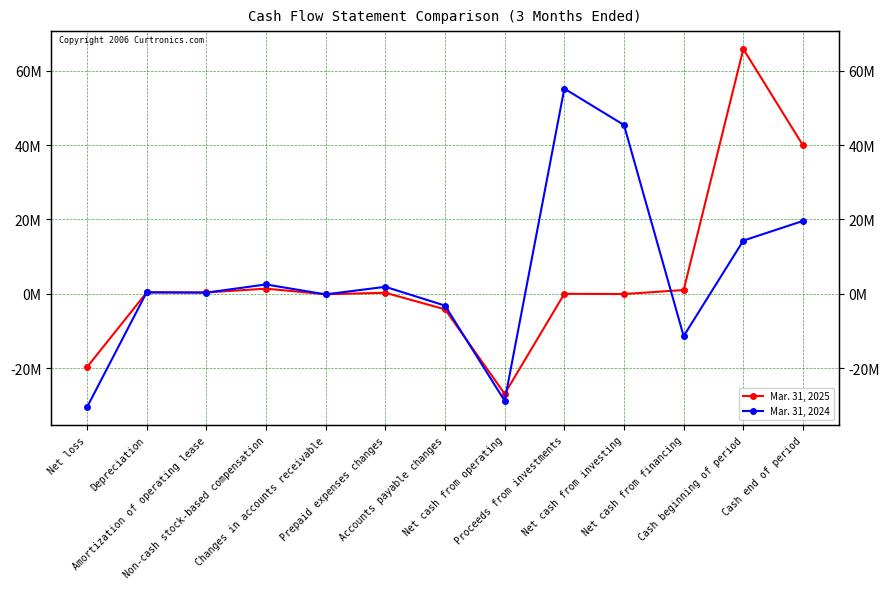

List the labels in order of Mar. 31, 2024 value, largest first.

Proceeds from investments, Net cash from investing, Cash end of period, Cash beginning of period, Non-cash stock-based compensation, Prepaid expenses changes, Depreciation, Amortization of operating lease, Changes in accounts receivable, Accounts payable changes, Net cash from financing, Net cash from operating, Net loss